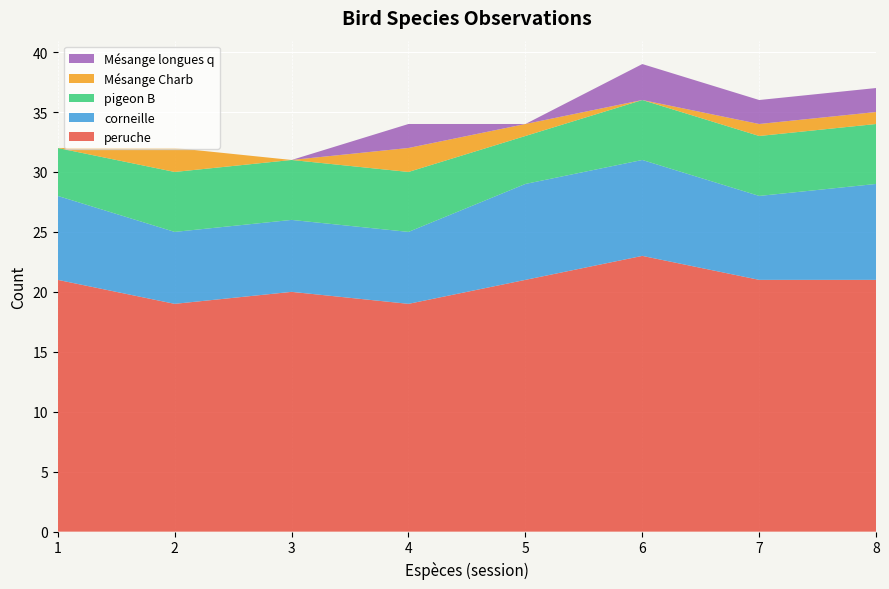

Reading right to left, list all the values displayed in this chart.

peruche: 8=21	7=21	6=23	5=21	4=19	3=20	2=19	1=21
corneille: 8=8	7=7	6=8	5=8	4=6	3=6	2=6	1=7
pigeon B: 8=5	7=5	6=5	5=4	4=5	3=5	2=5	1=4
Mésange Charb: 8=1	7=1	6=0	5=1	4=2	3=0	2=2	1=0
Mésange longues q: 8=2	7=2	6=3	5=0	4=2	3=0	2=0	1=0